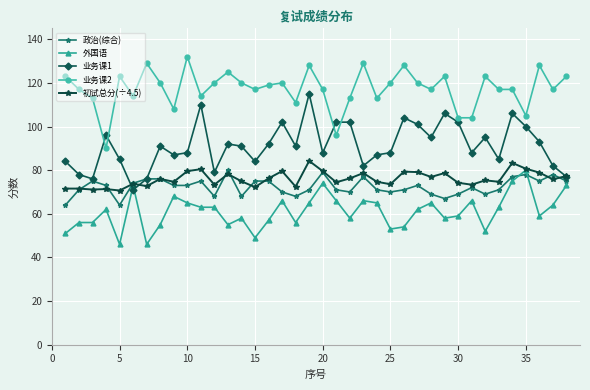

What is the value of the 政治(综合) point at the 27th from the left?

73.0